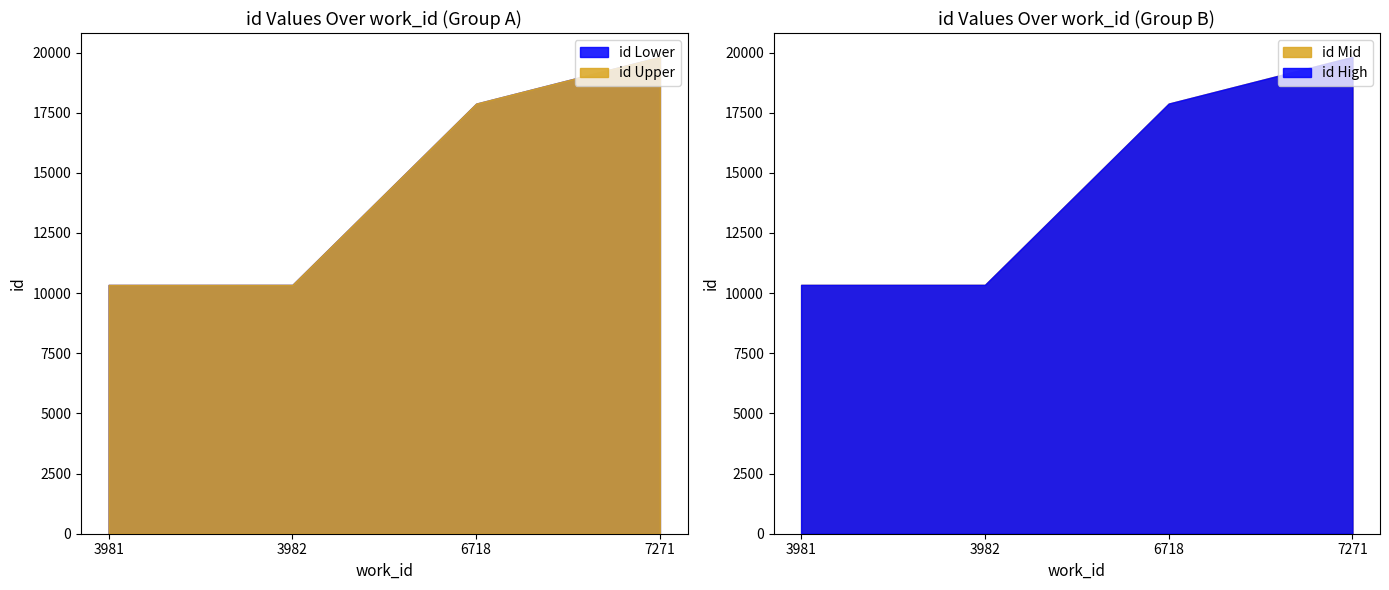

What is the minimum value for id Lower?

10340